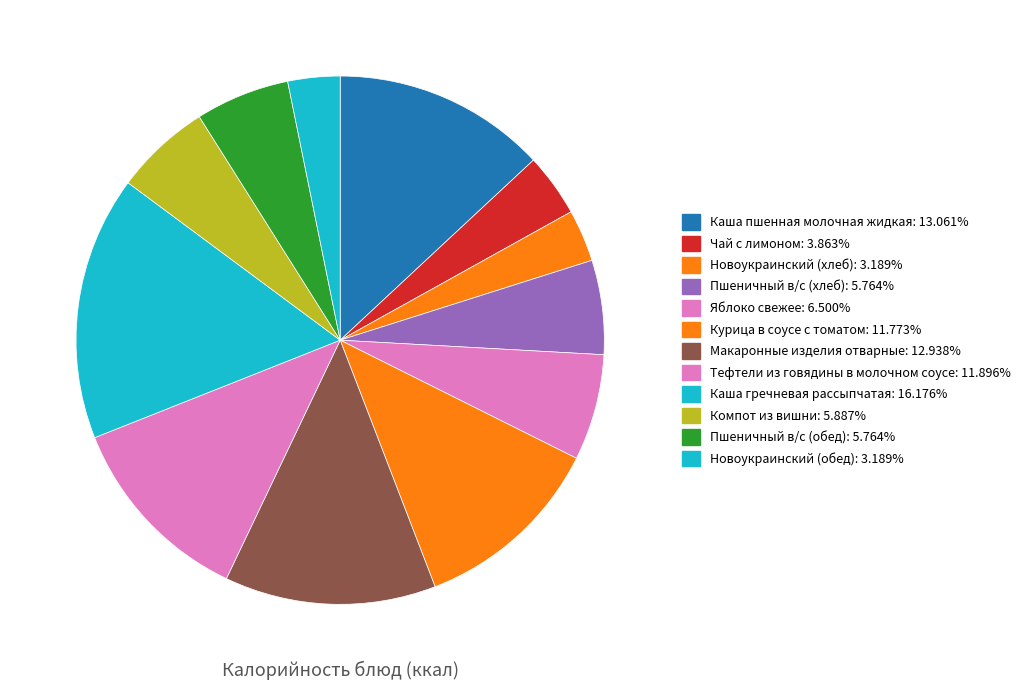

Is it true that Макаронные изделия отварные is 13% of the pie?

True